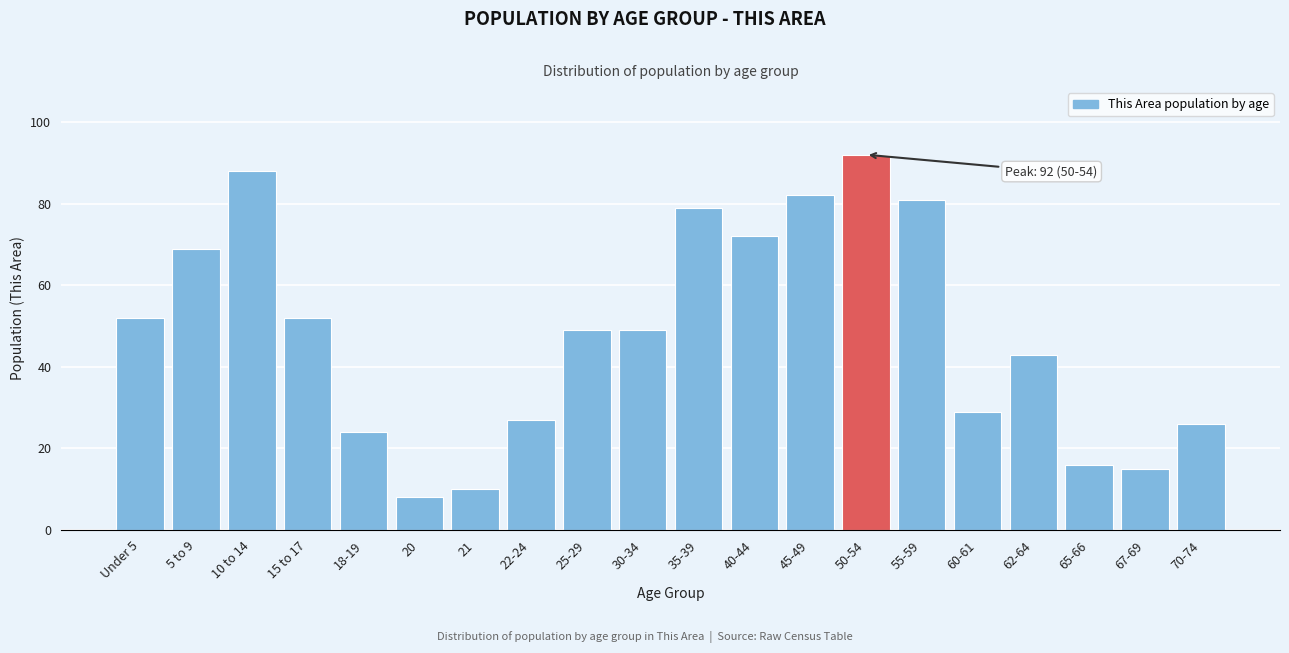

Reading left to right, extract all data points from this chart.

Under 5=52	5 to 9=69	10 to 14=88	15 to 17=52	18-19=24	20=8	21=10	22-24=27	25-29=49	30-34=49	35-39=79	40-44=72	45-49=82	50-54=92	55-59=81	60-61=29	62-64=43	65-66=16	67-69=15	70-74=26